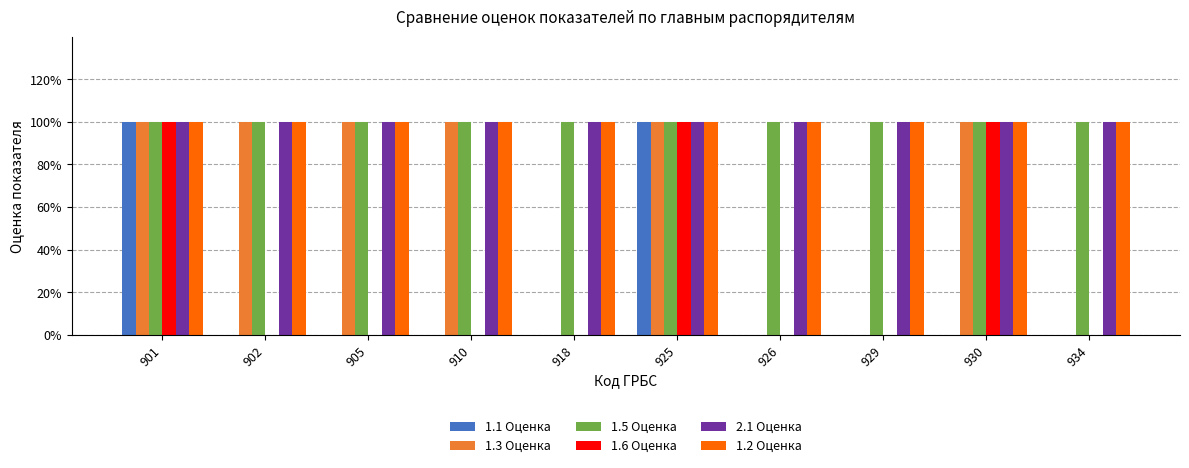

Reading left to right, list all the values displayed in this chart.

1.1 Оценка: 1	0	0	0	0	1	0	0	0	0
1.3 Оценка: 1	1	1	1	0	1	0	0	1	0
1.5 Оценка: 1	1	1	1	1	1	1	1	1	1
1.6 Оценка: 1	0	0	0	0	1	0	0	1	0
2.1 Оценка: 1	1	1	1	1	1	1	1	1	1
1.2 Оценка: 1	1	1	1	1	1	1	1	1	1